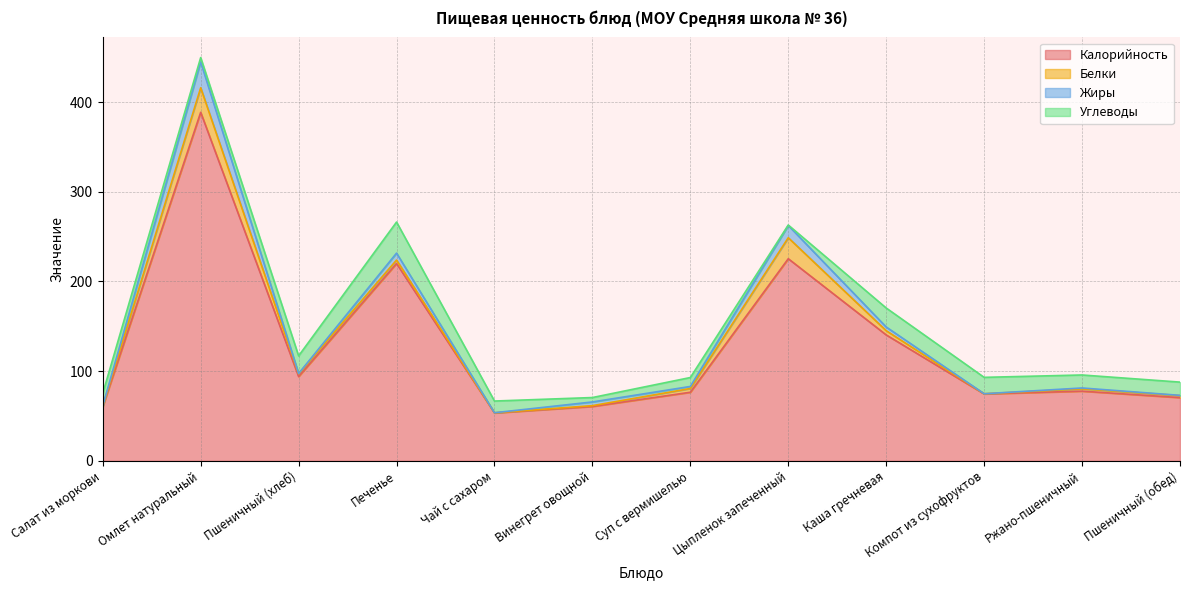

How many interior local valleys does the Углеводы series have?

4